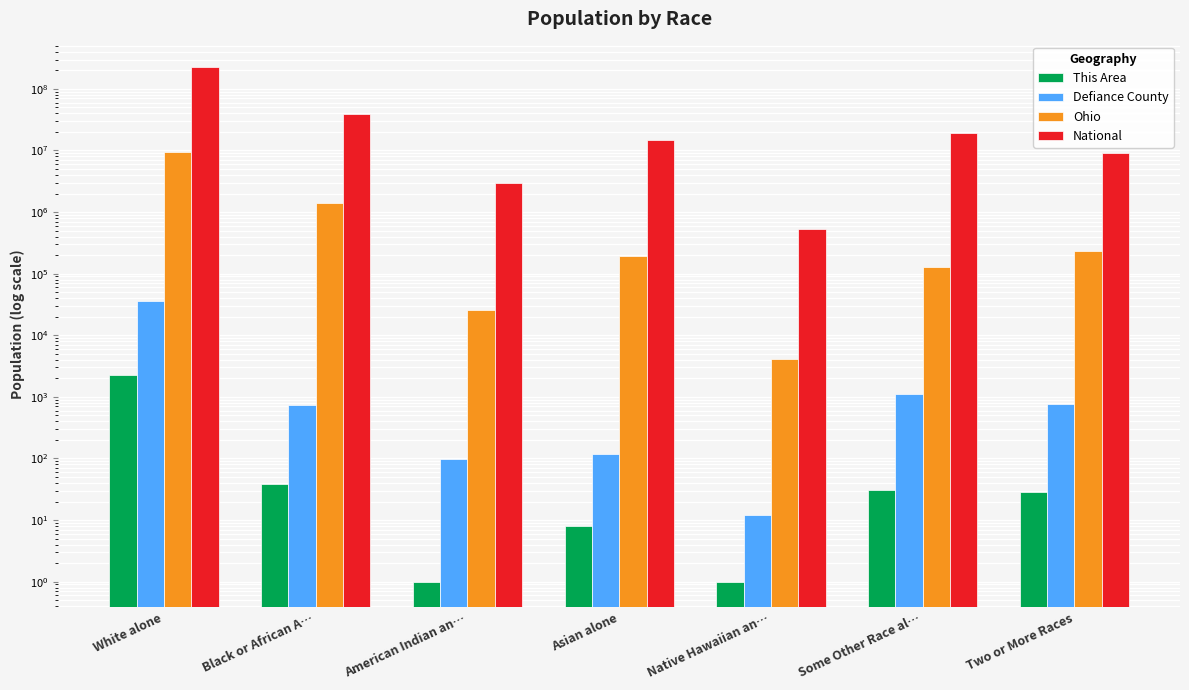

How many data points in This Area are above 29?

3